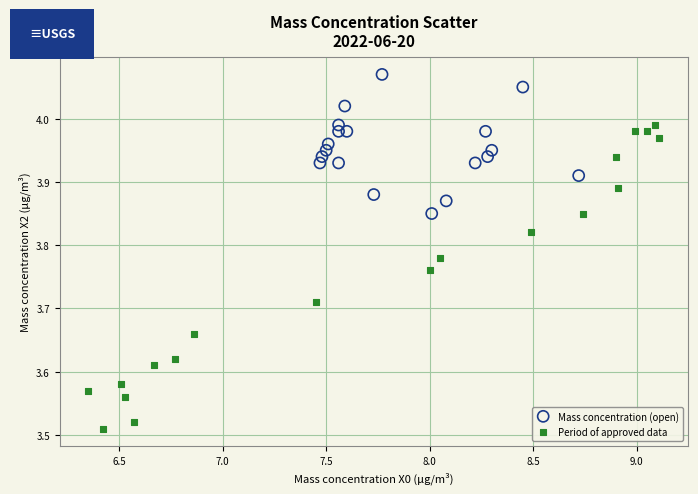

Which series contains the highest Y value?

Mass concentration (open)